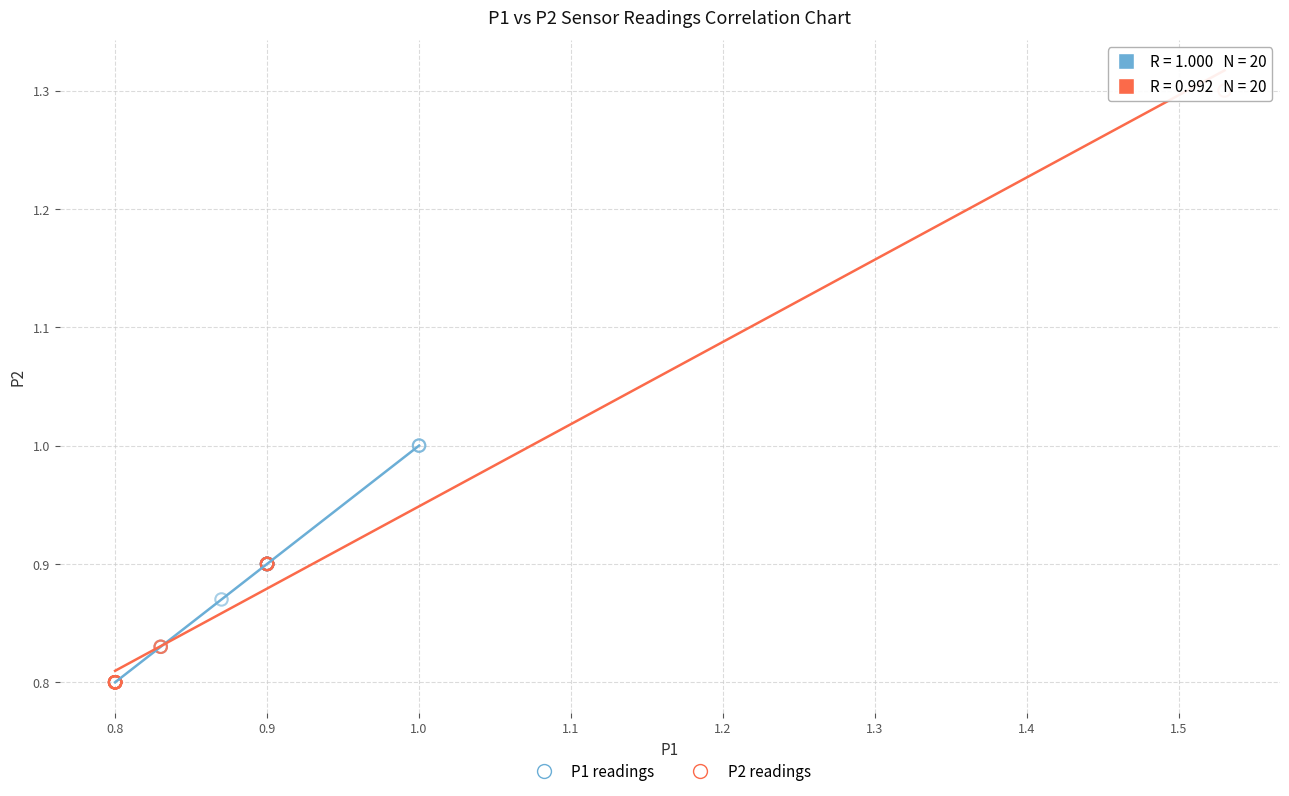

Which series reaches the maximum Y coordinate?

P2 readings